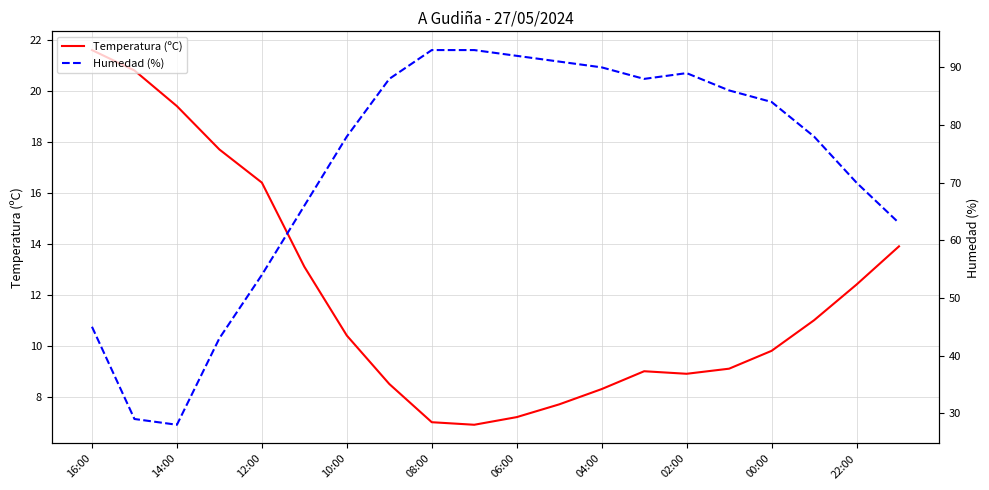

At which label does Temperatura (ºC) reach its peak?

16:00